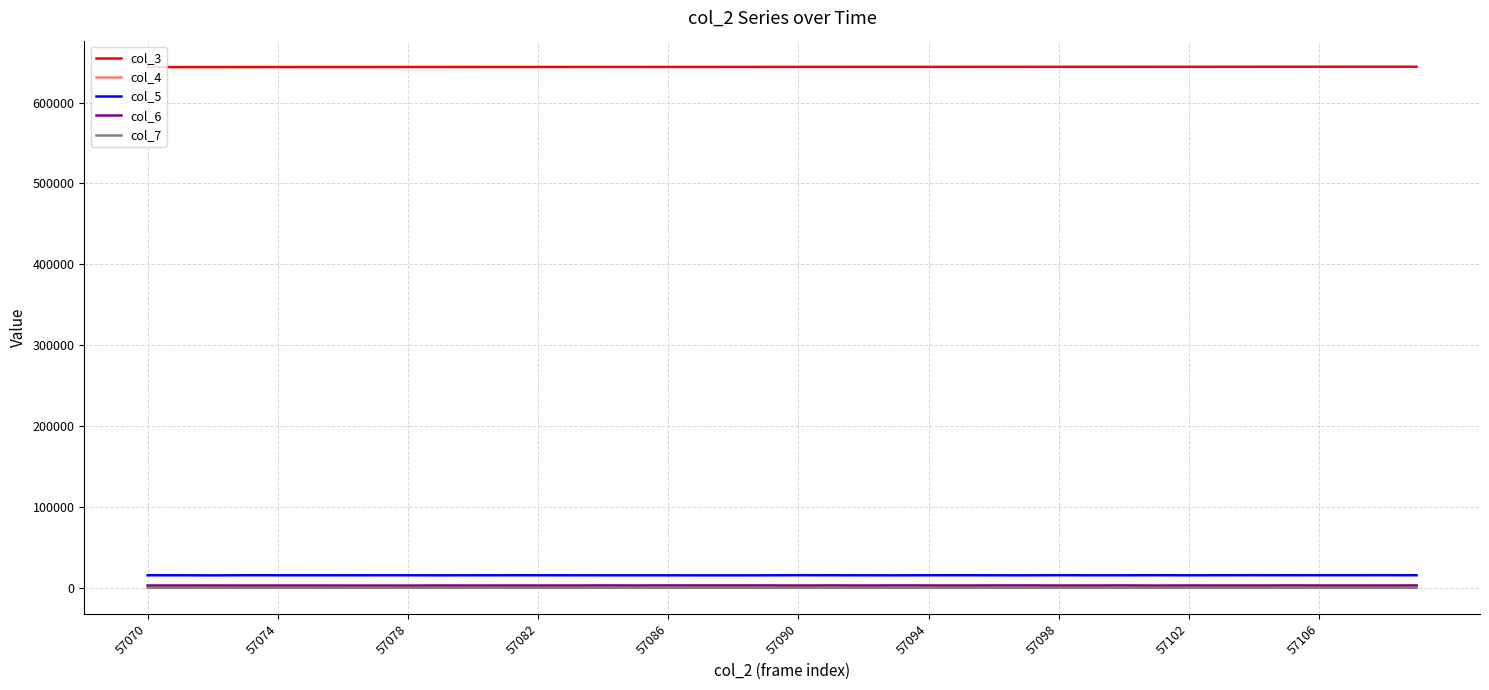

Which series has the largest total across all categories?

col_3